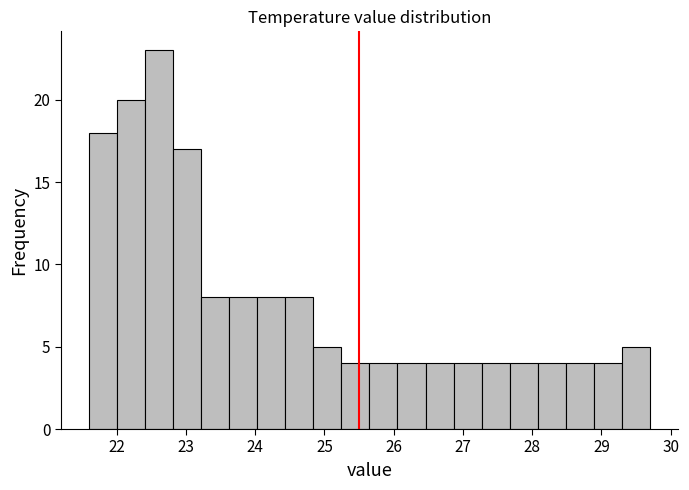

Reading left to right, transcribe this chart: for each bar, give the range it covers on the x-axis and its height. Neither the bar edges nor the heights are printed on the chart, so give them approximately, as read against the axes.

21.6 to 22.0: 18
22.0 to 22.4: 20
22.4 to 22.8: 23
22.8 to 23.2: 17
23.2 to 23.6: 8
23.6 to 24.0: 8
24.0 to 24.4: 8
24.4 to 24.8: 8
24.8 to 25.2: 5
25.2 to 25.7: 4
25.7 to 26.1: 4
26.1 to 26.5: 4
26.5 to 26.9: 4
26.9 to 27.3: 4
27.3 to 27.7: 4
27.7 to 28.1: 4
28.1 to 28.5: 4
28.5 to 28.9: 4
28.9 to 29.3: 4
29.3 to 29.7: 5